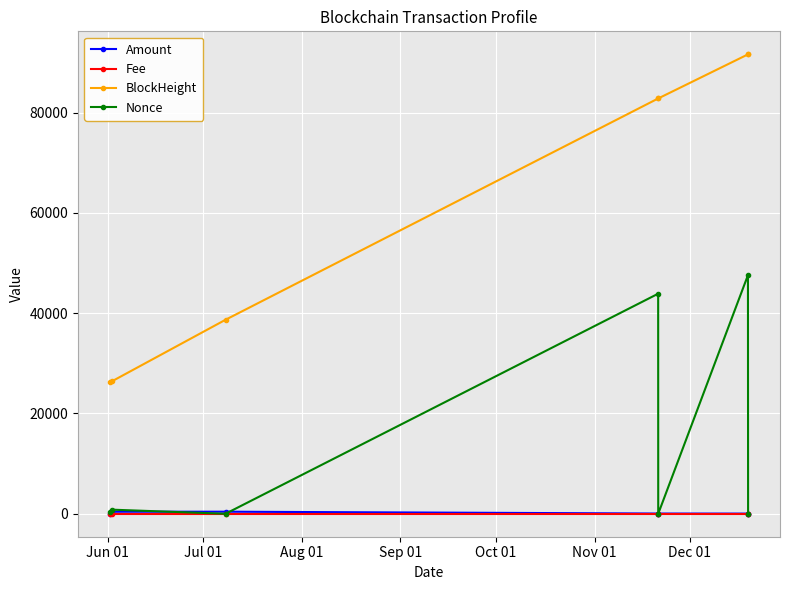

True or false: BlockHeight has more than 2 points higher than both neighbors.

False